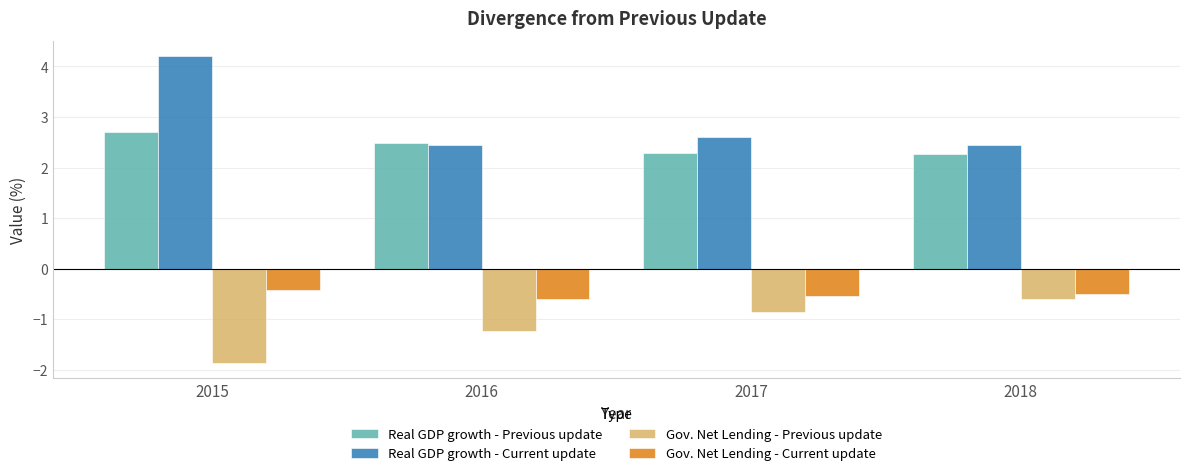

What is the difference between the second highest and minimum values in the Real GDP growth - Current update series?

0.2